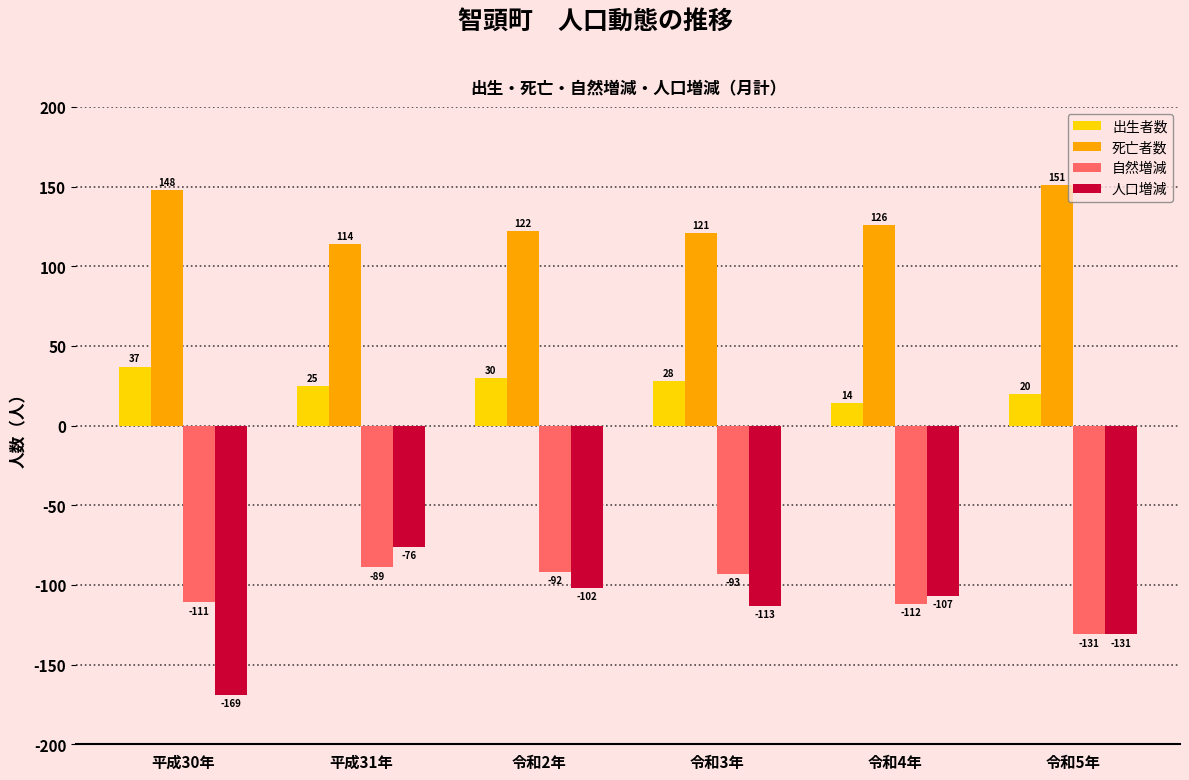

The value of 出生者数 at 令和4年 is 14. True or false?

True